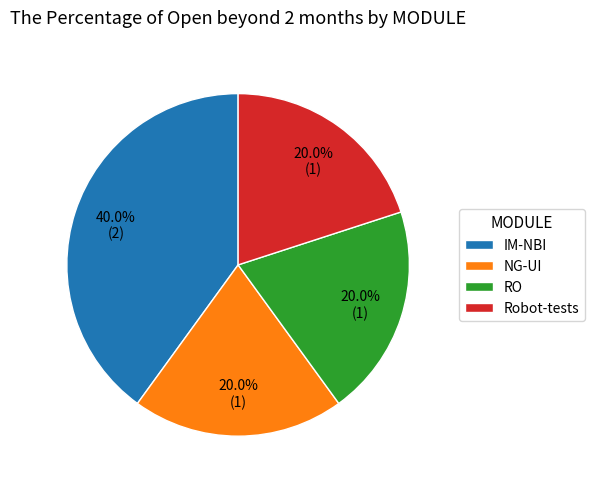

What portion of the pie excludes NG-UI?

80.0%